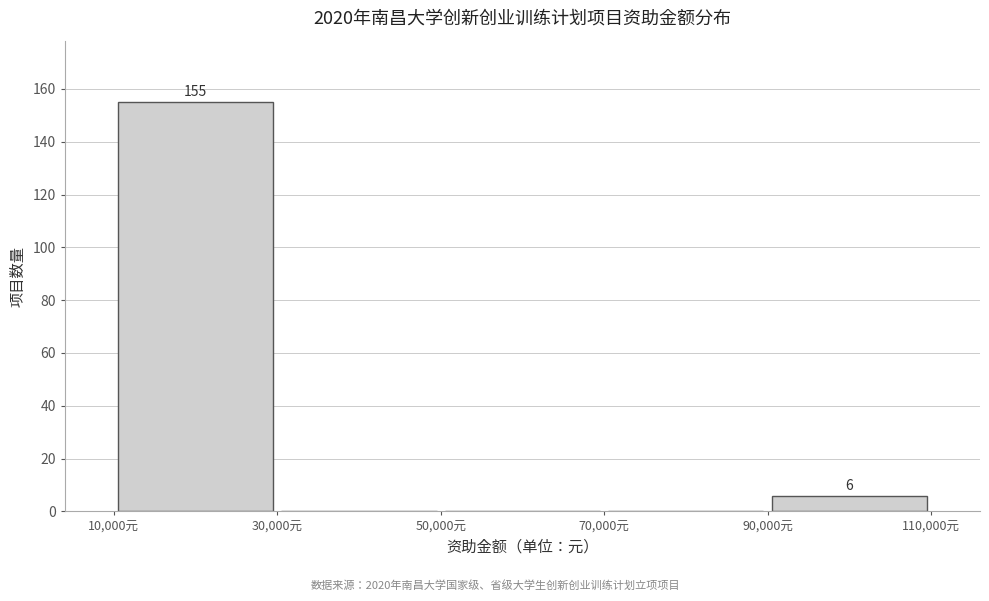

Over which range of the x-axis is the bar tallest?

10000 to 30000